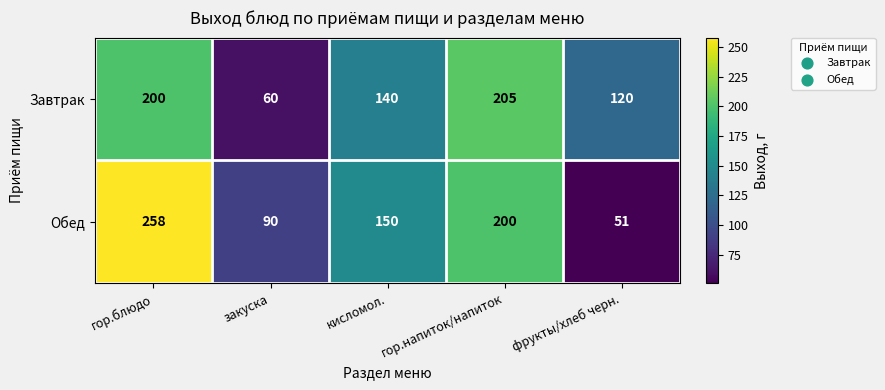

What is the difference between the maximum and minimum values in the Завтрак series?

145